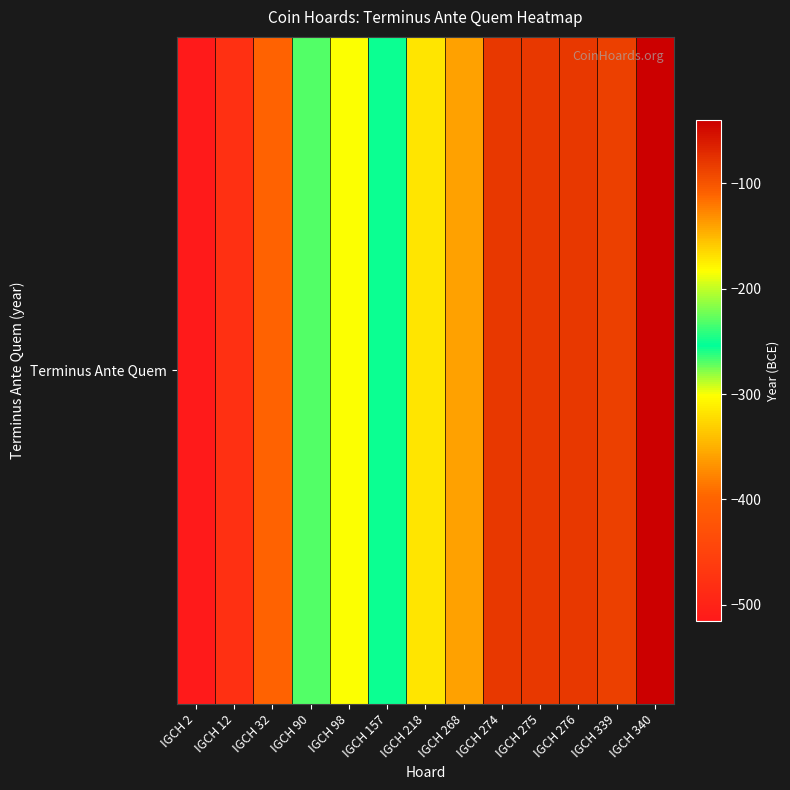

The chart shows a value of -300 at IGCH 98. True or false?

True